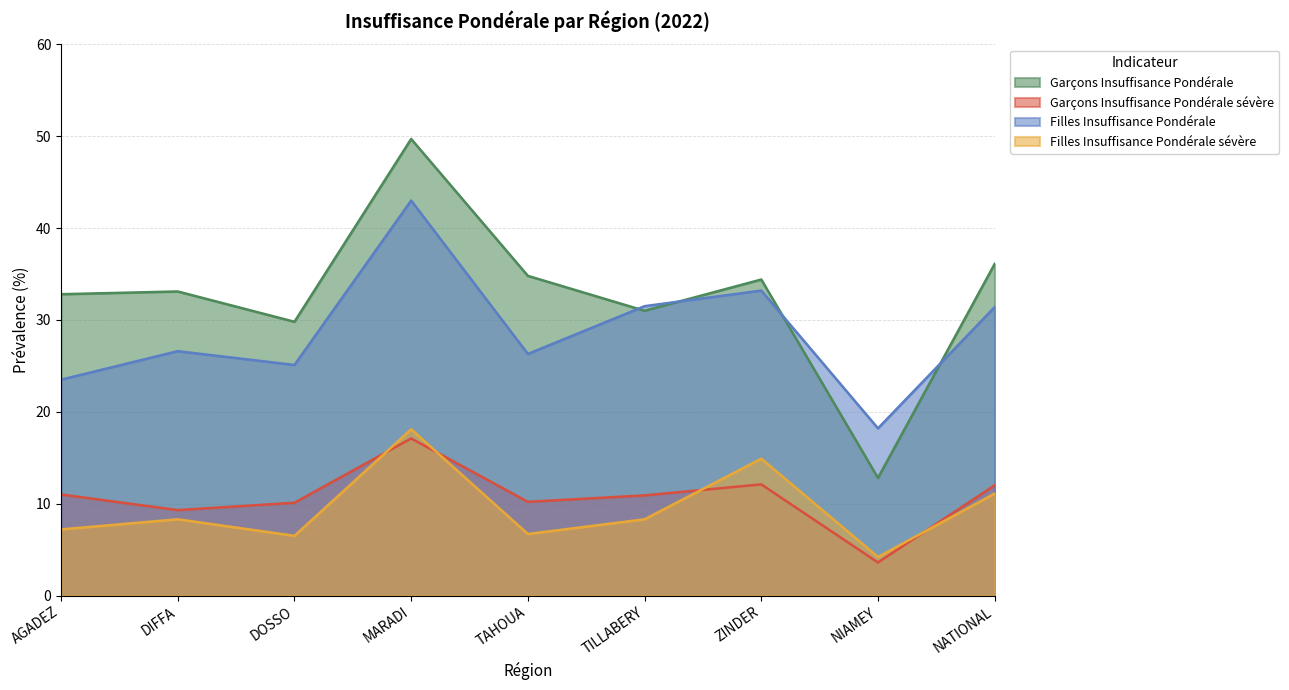

In Filles Insuffisance Pondérale sévère, how many points are higher than both neighbors (excluding endpoints)?

3